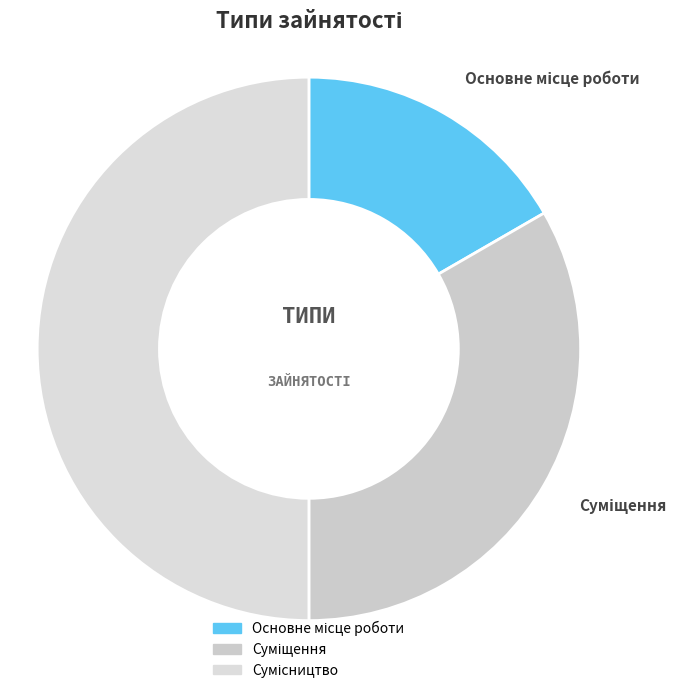

To the nearest percent, what is the average slice percentage?

33%